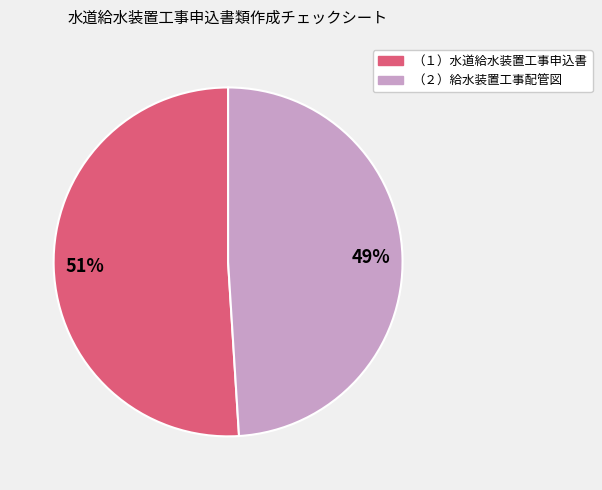

Is there a majority slice in this chart?

Yes